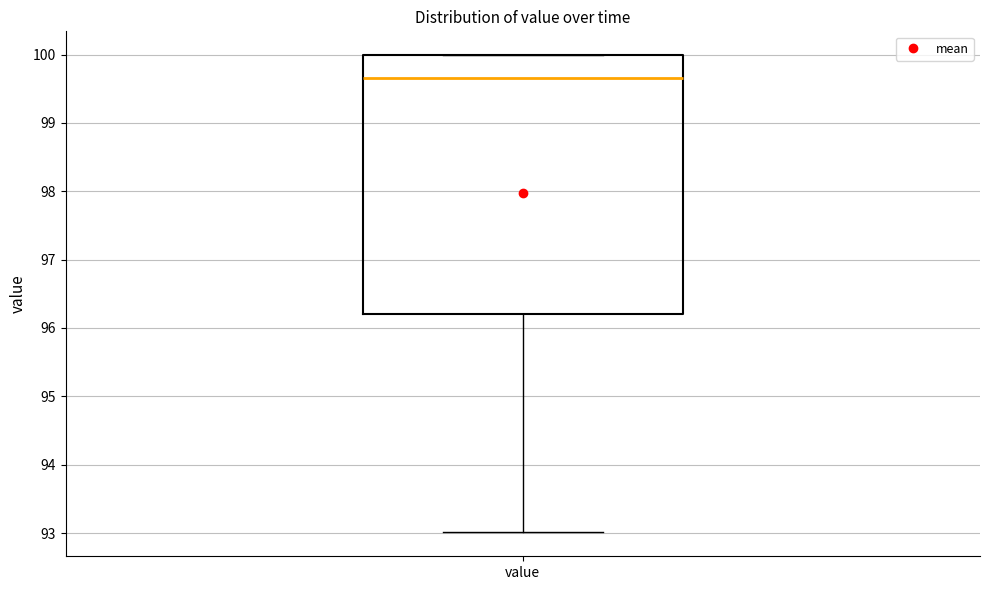

Transcribe this box plot: give where the median line is, the range the box spans, and where the two whiskers end, as read against the y-axis. The values are not printed on the chart, so give them approximately, as read against the axis.

median 99.7, box 96.2 to 100.0, whiskers 93.0 to 100.0